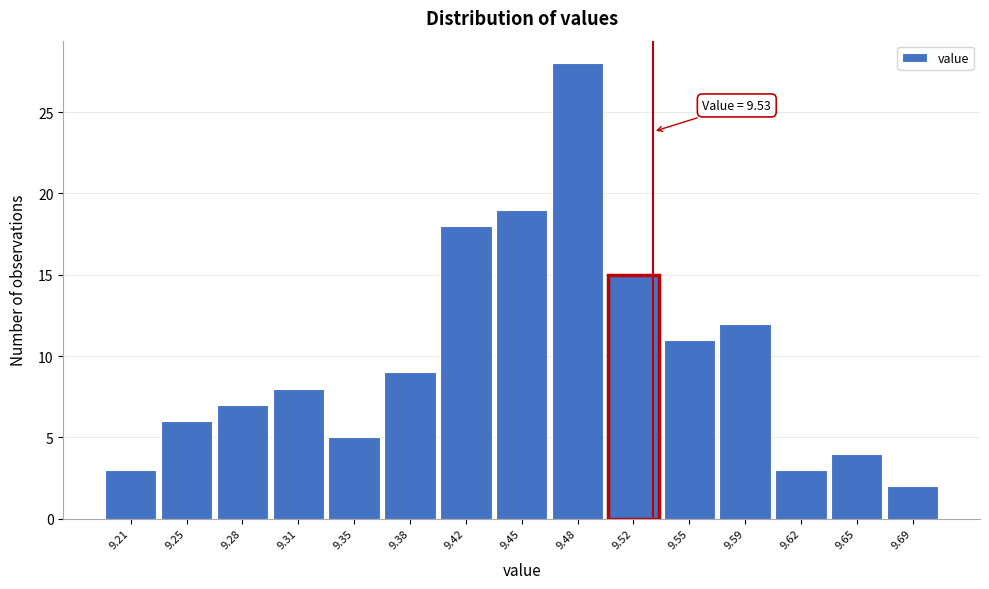

Which range on the x-axis has the tallest bar?

9.467 to 9.501